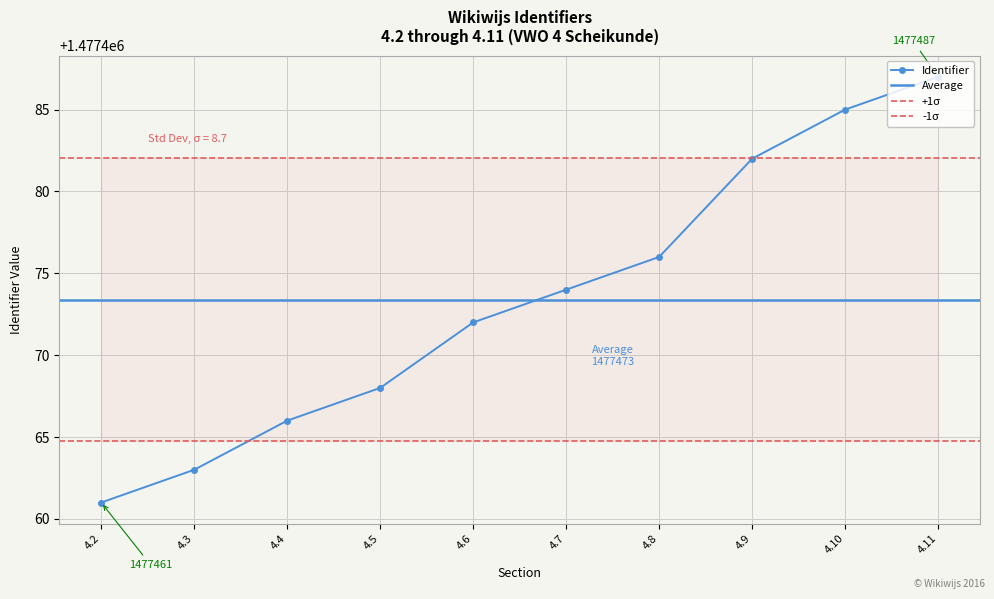

List the labels in order of value, smallest first.

4.2, 4.3, 4.4, 4.5, 4.6, 4.7, 4.8, 4.9, 4.10, 4.11